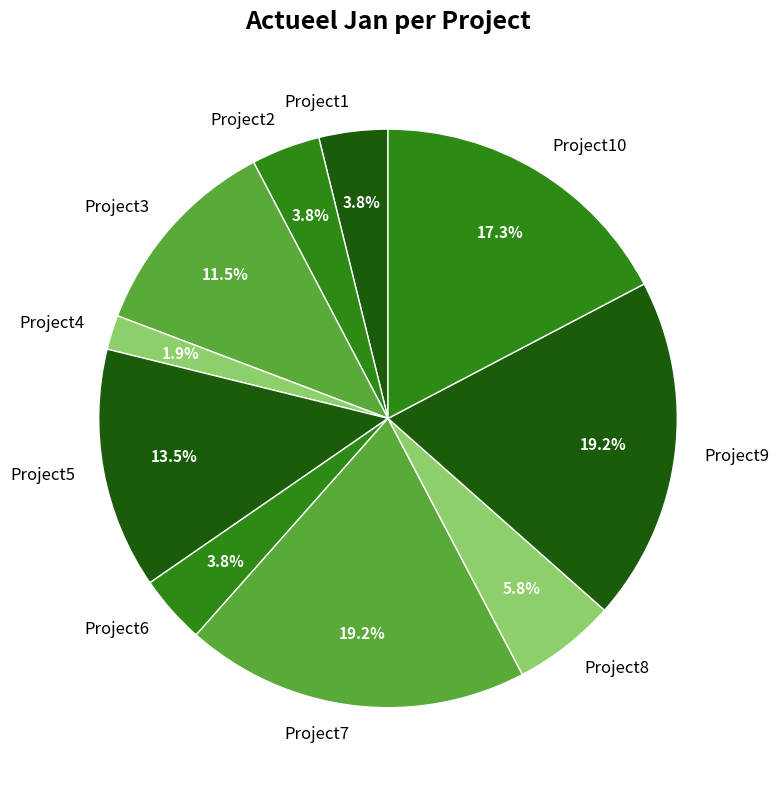

Does any single category account for the majority?

No